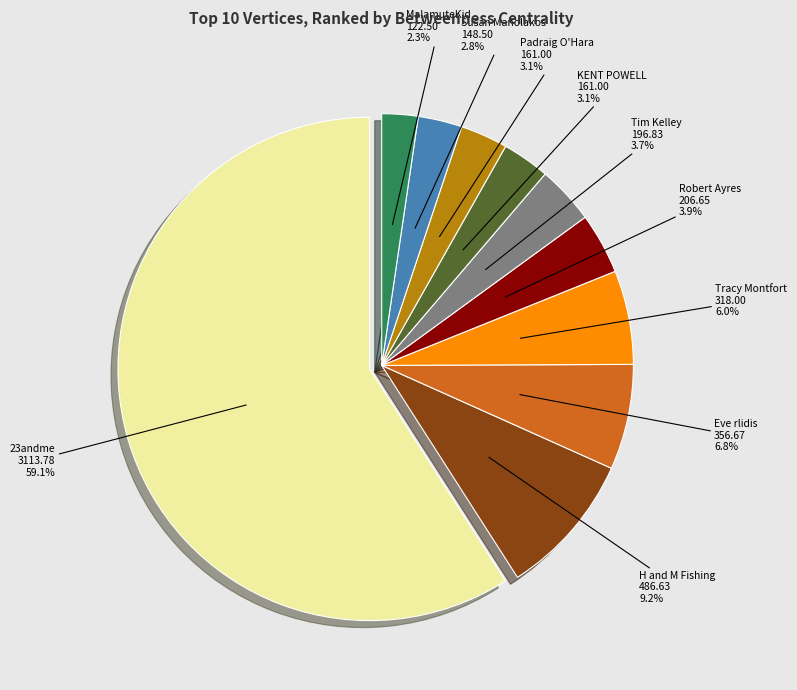

To the nearest percent, what is the combined percentage of MalamuteKid and 23andme?

61%